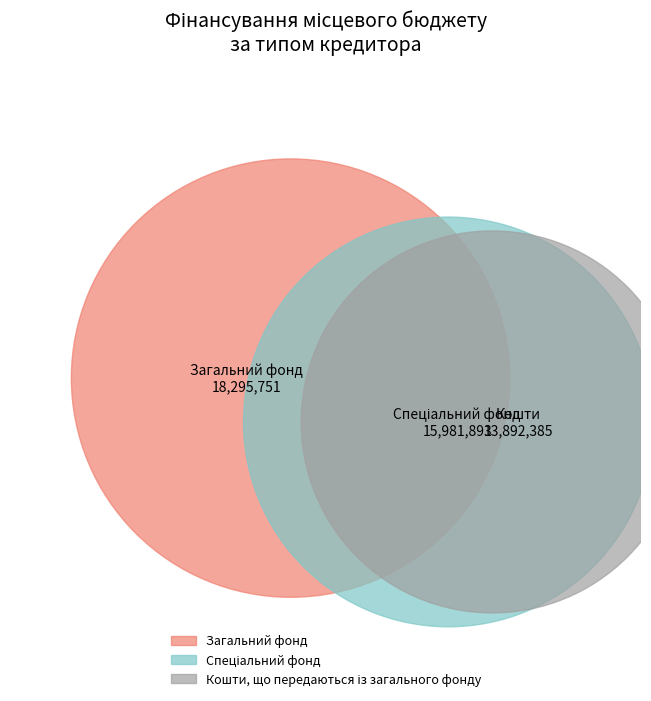

Is Кошти, що передаються із загального фонду the majority of the pie?

No